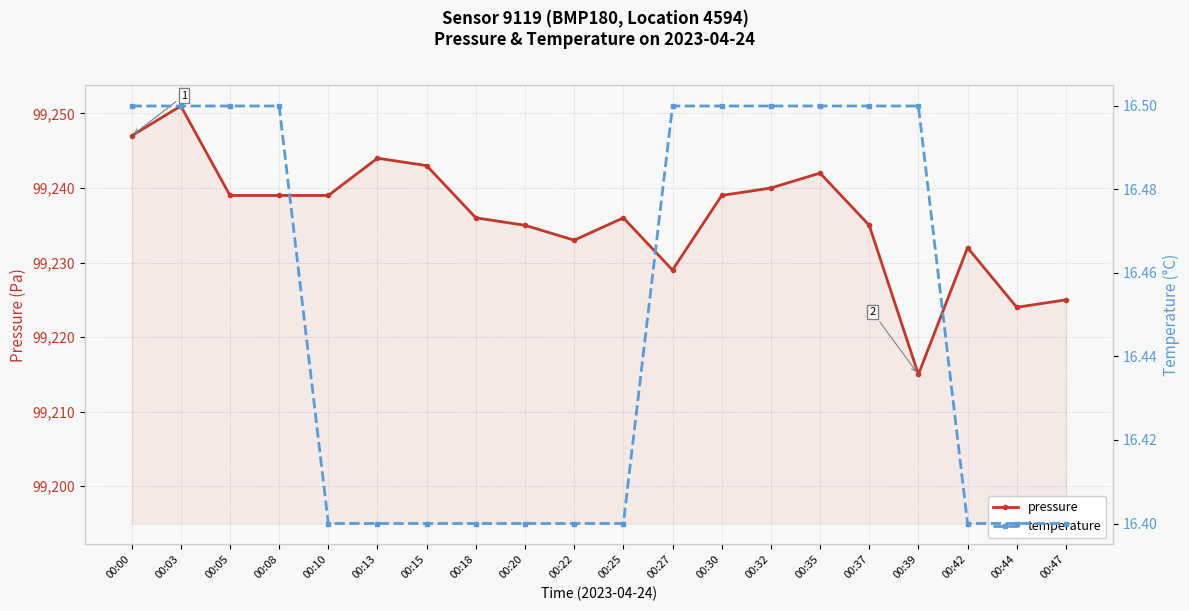

Which series has the largest total across all categories?

pressure